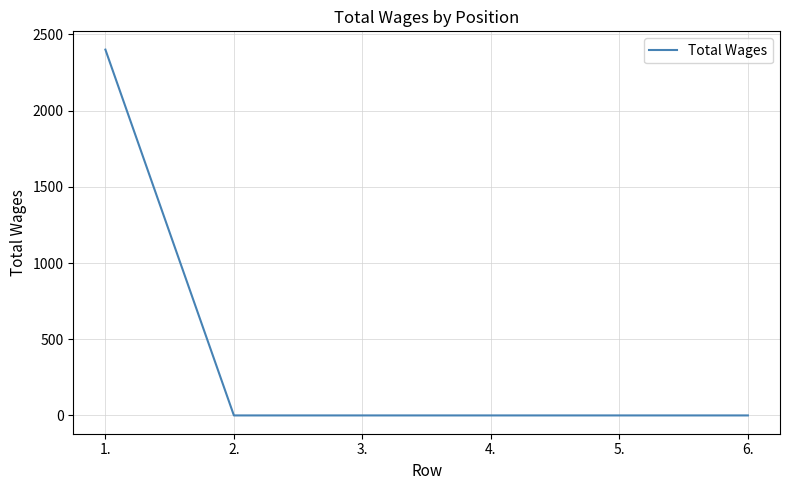

Does the chart have visible grid lines?

Yes